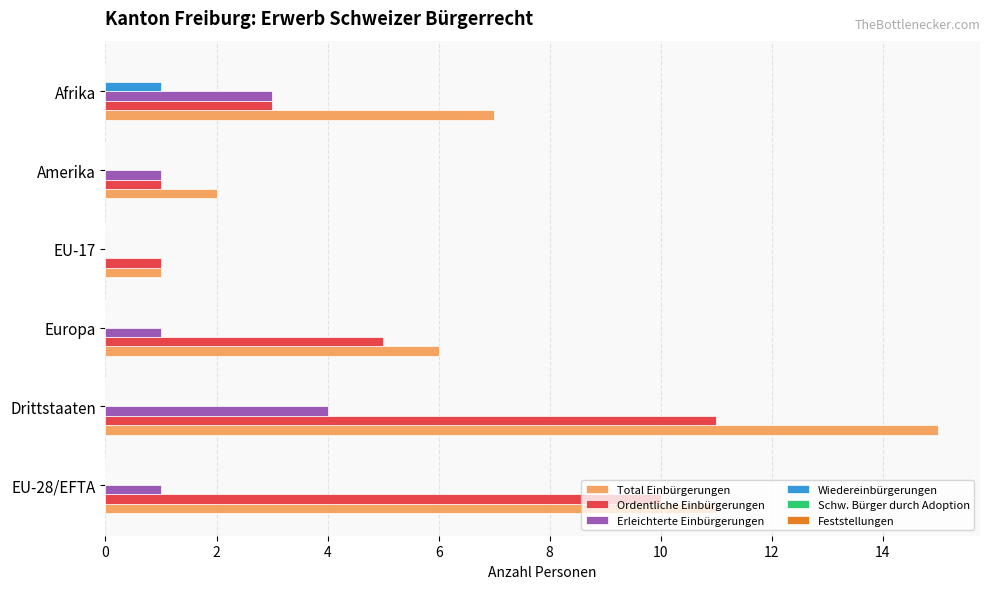

Which series has the widest spread of values?

Total Einbürgerungen